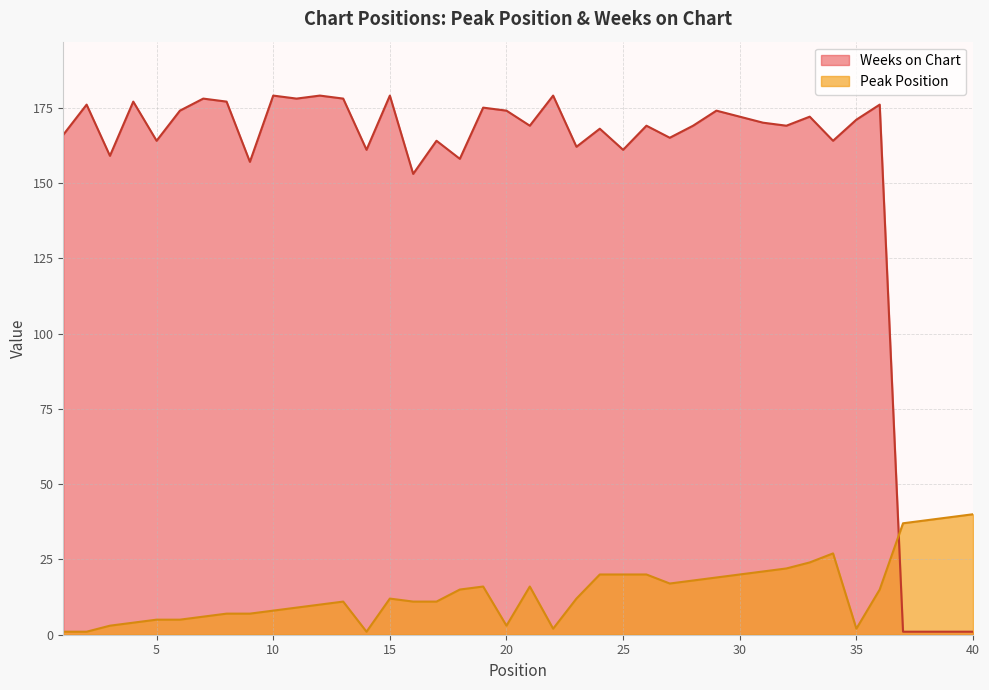

Between 5 and 27, which is larger?

27